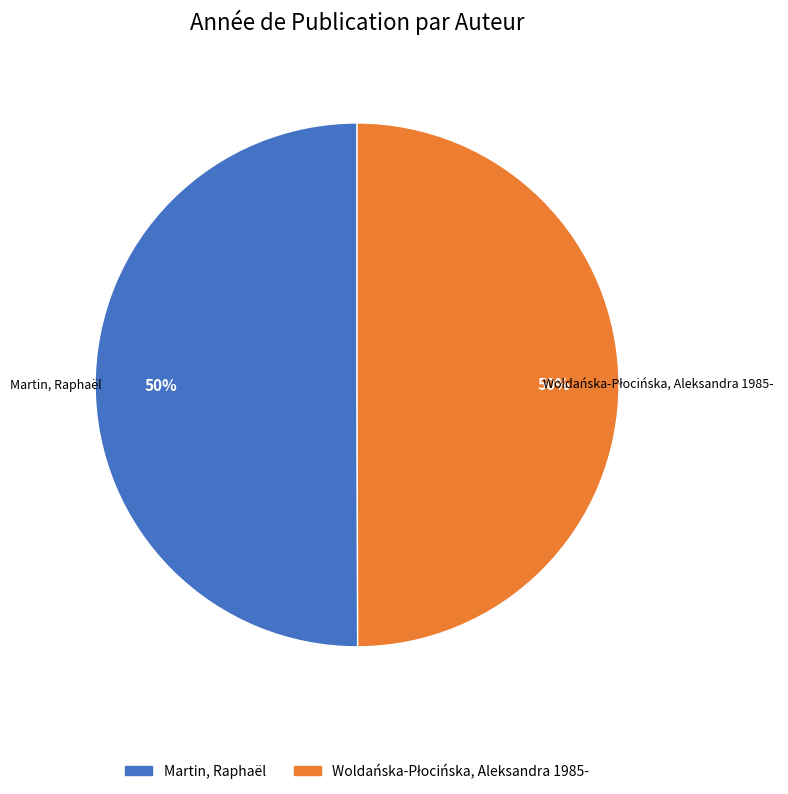

What percentage is the Martin, Raphaël slice, to the nearest percent?

50%